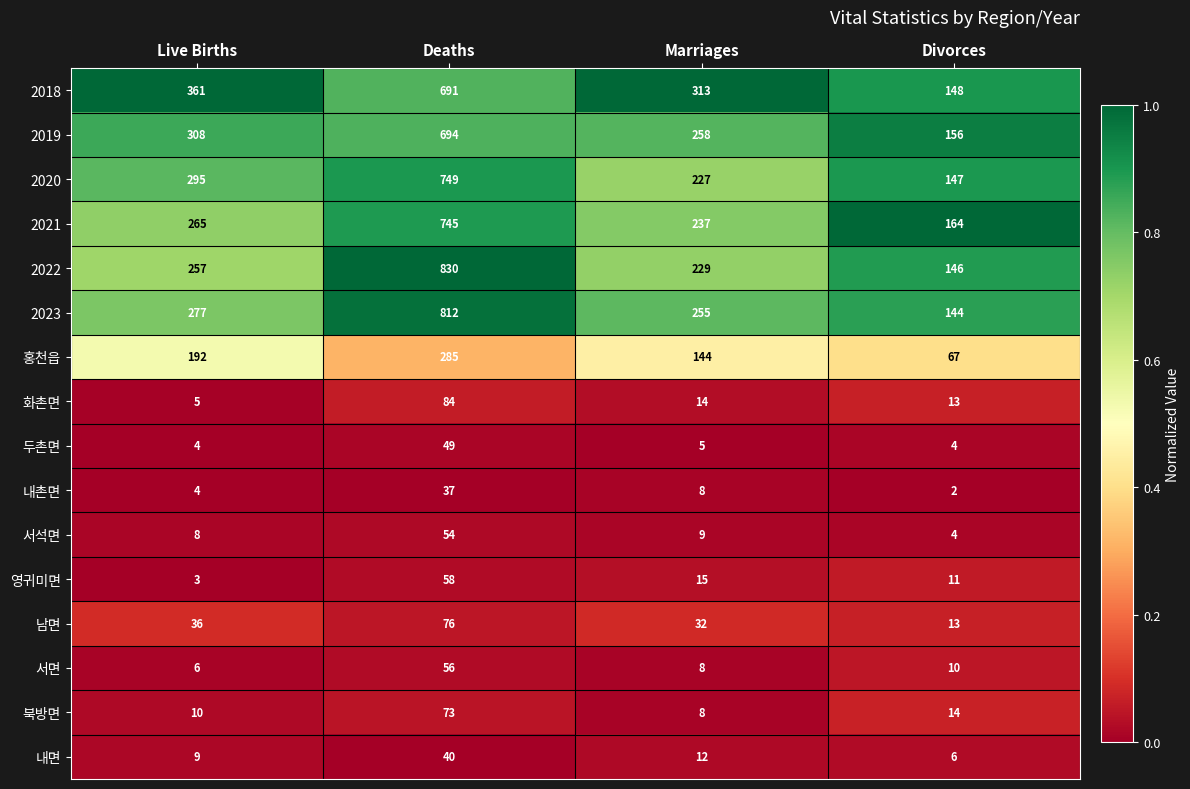

At Deaths, list the series in order from smallest to largest.

내촌면, 내면, 두촌면, 서석면, 서면, 영귀미면, 북방면, 남면, 화촌면, 홍천읍, 2018, 2019, 2021, 2020, 2023, 2022